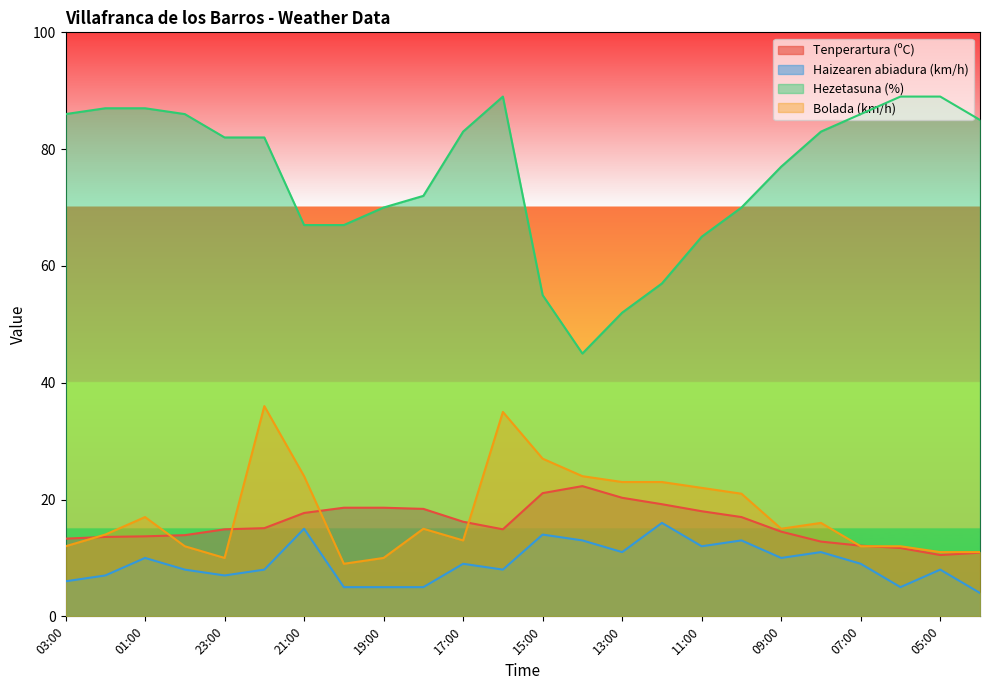

What is the spread (max minus min) of values at 10:00?

57.0